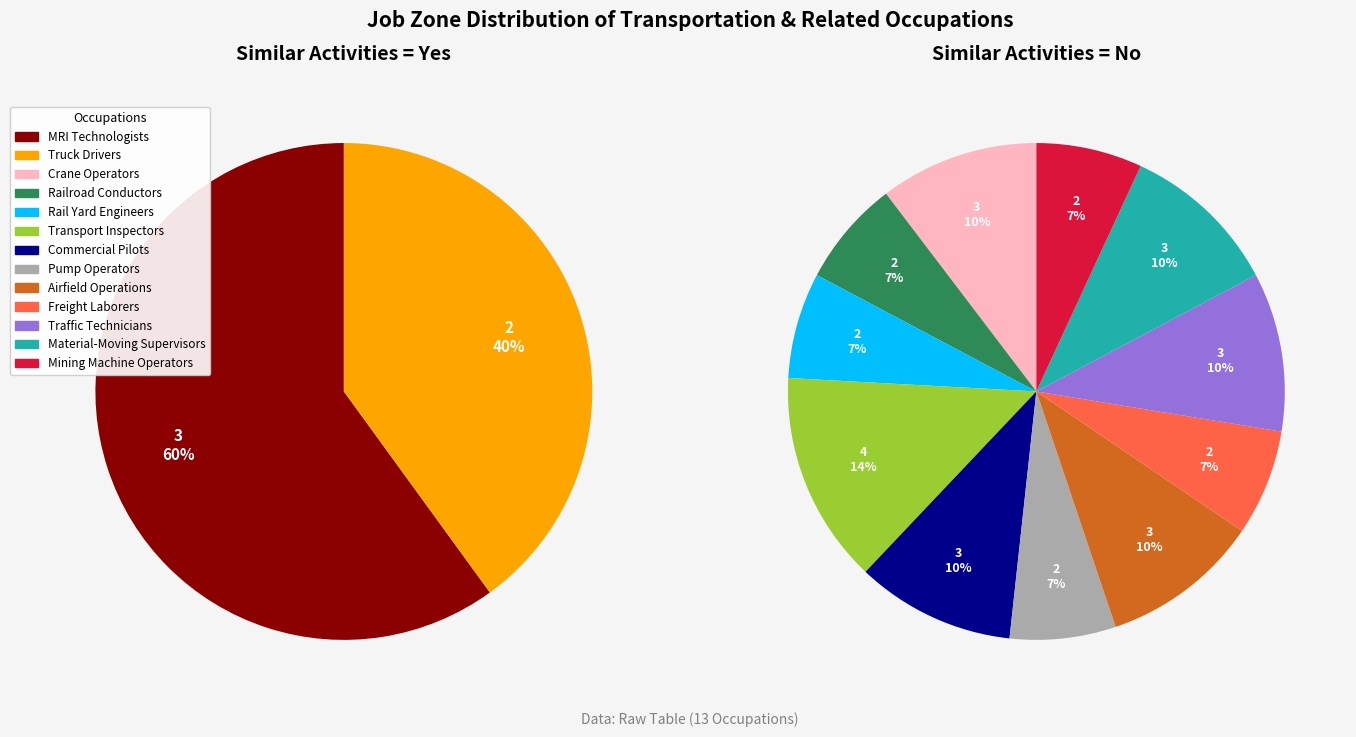

How many segments does this pie chart have?

13